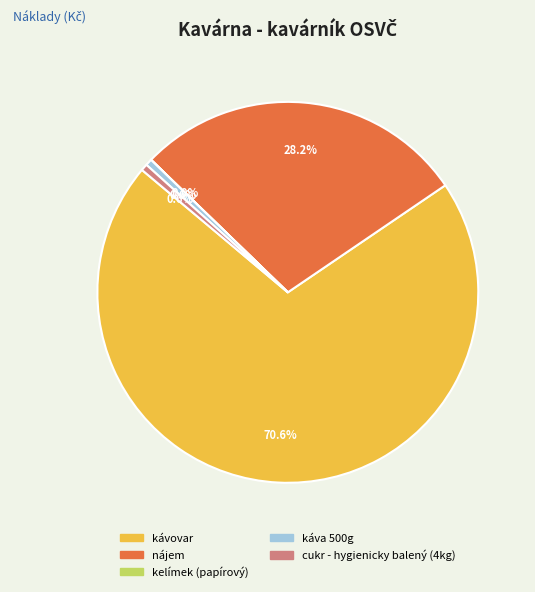

What is the largest slice in the pie chart?

kávovar